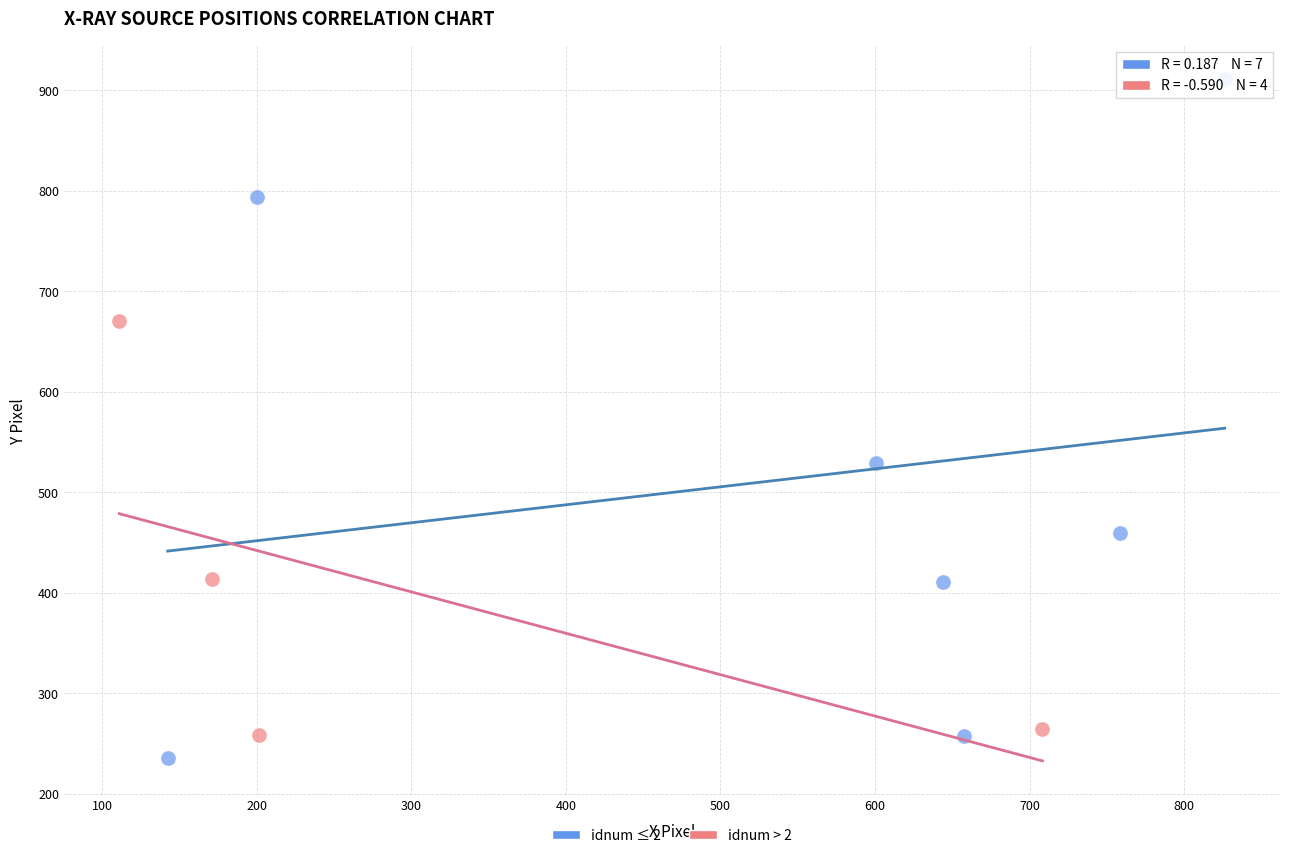

Which series reaches the maximum Y coordinate?

idnum ≤ 2